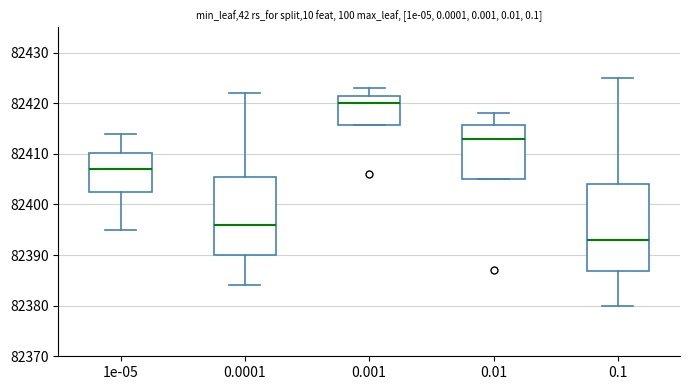

Where does the lower whisker of the box at x = 1e-05 end on the y-axis? The values are not printed on the chart, so give them approximately, as read against the axis.

82395